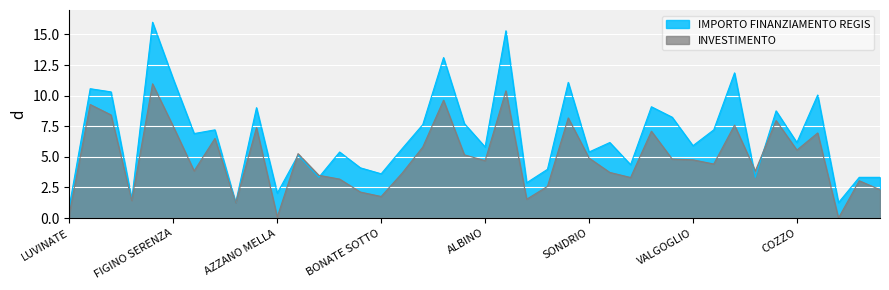

Where is the first local minimum?

CASALOLDO